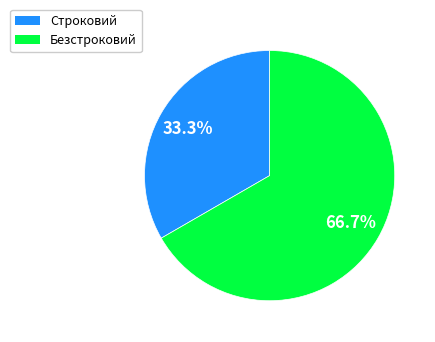

Combined, do Строковий and Безстроковий account for over 50%?

Yes